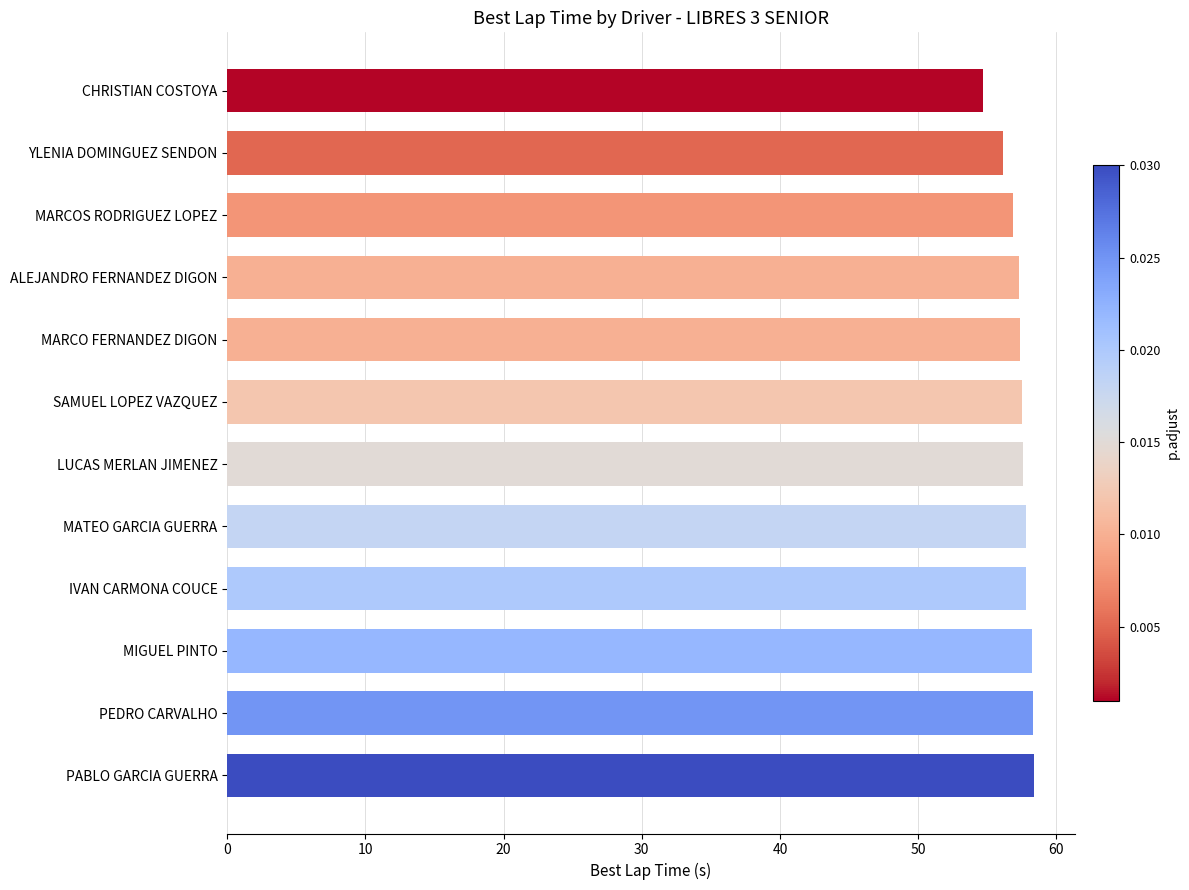

What is the ratio of the value at PEDRO CARVALHO to the value at YLENIA DOMINGUEZ SENDON?

1.0